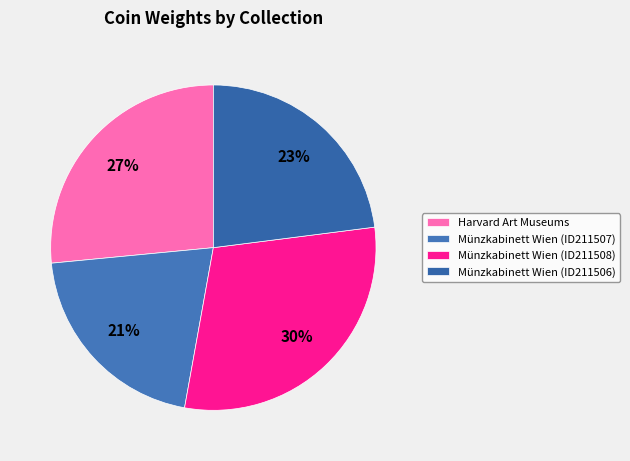

Which category has the biggest portion of the pie?

Münzkabinett Wien (ID211508)